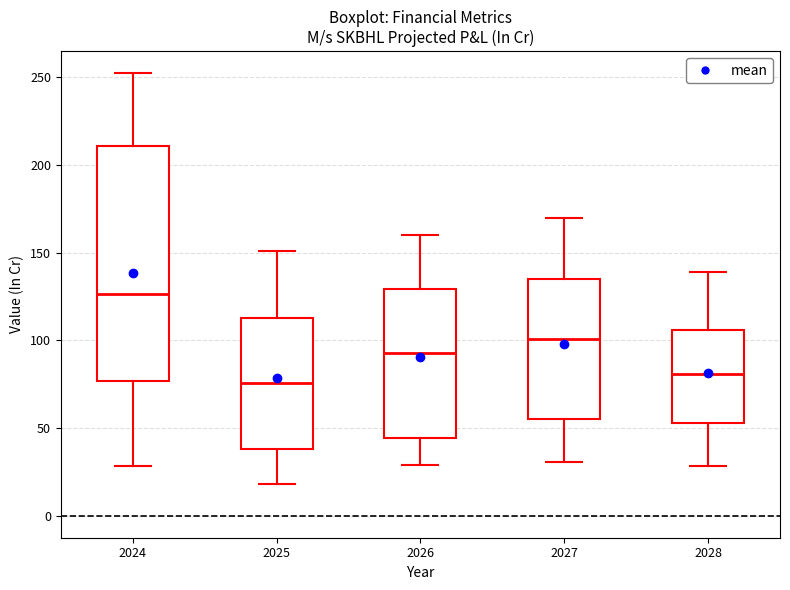

Which box has the highest median line?

2024